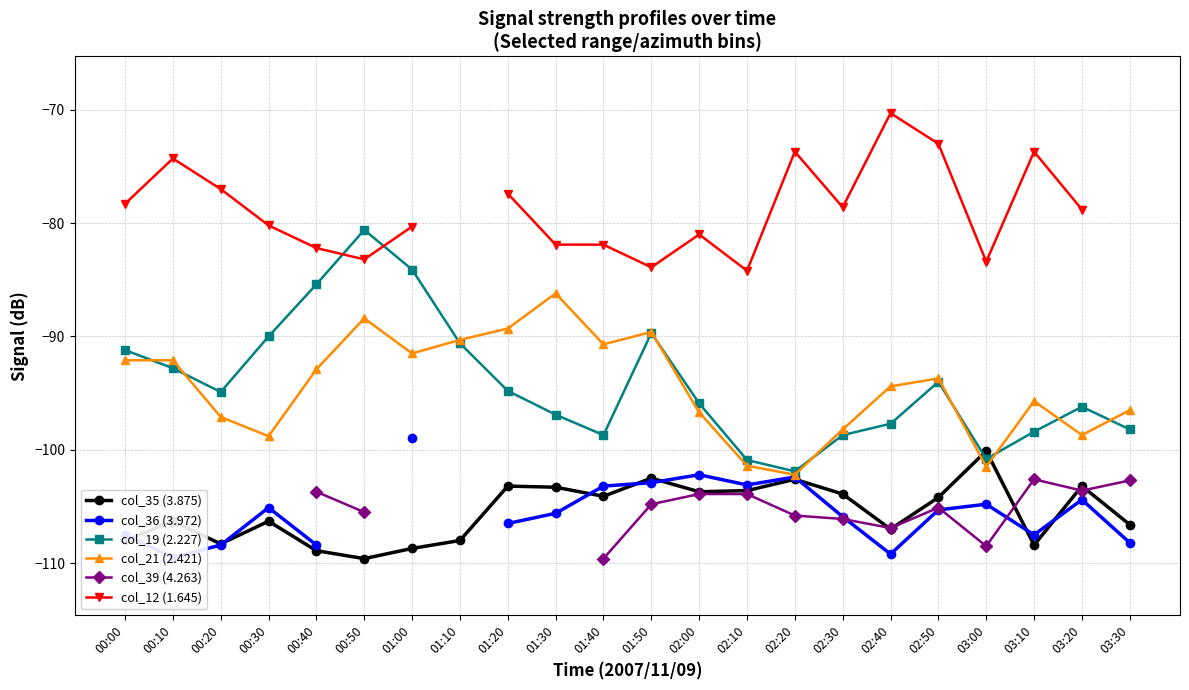

What is the label of the 6th point from the right?

02:40